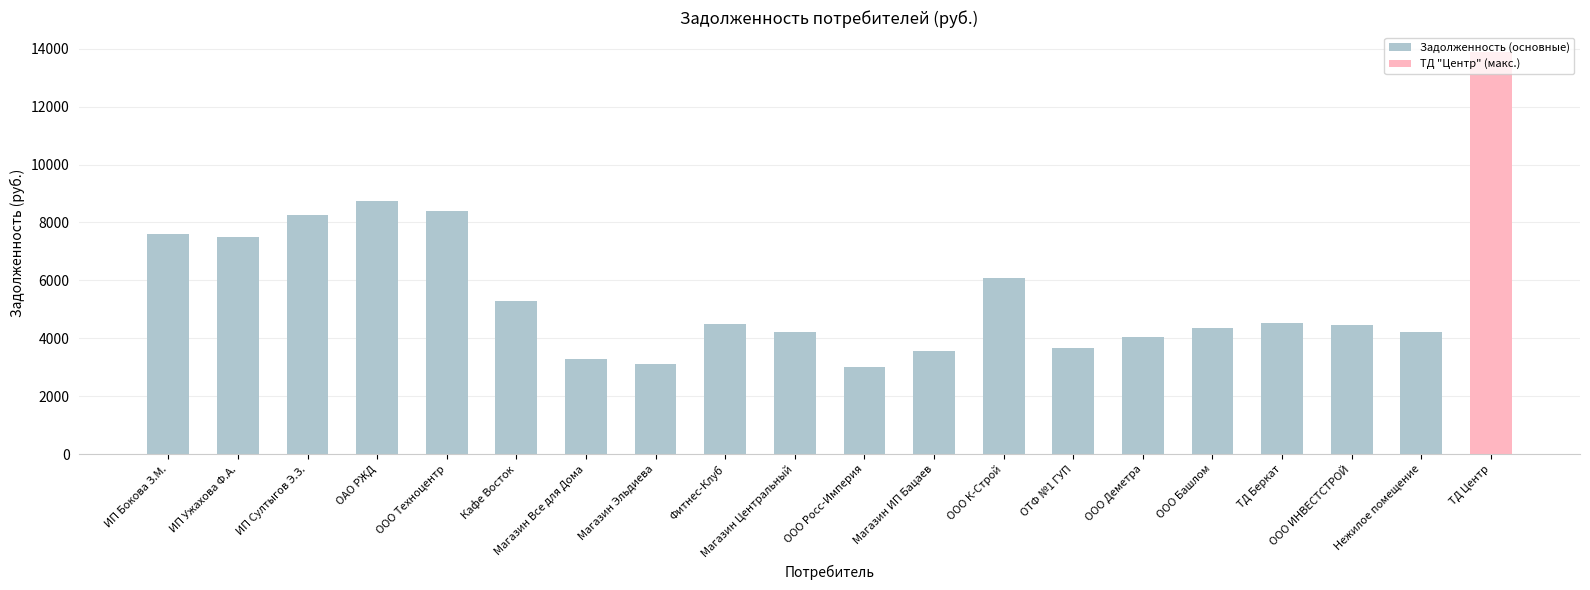

What is the maximum value shown in the chart?

13878.6